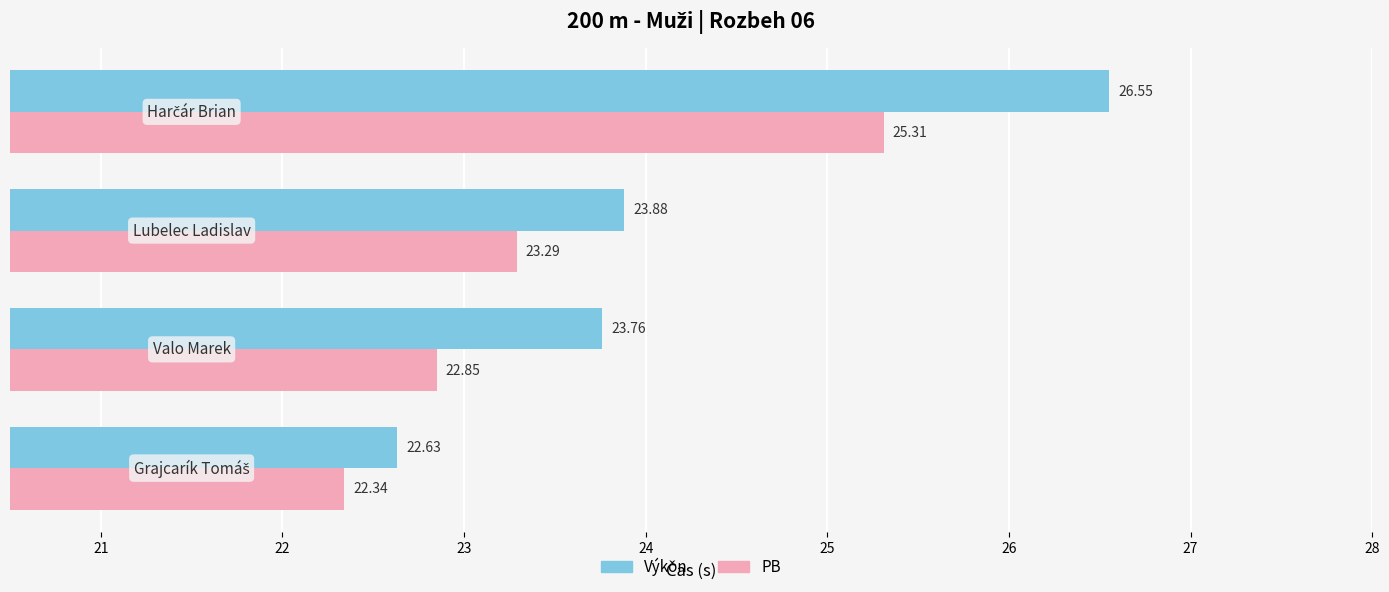

Rank the series by their maximum value, from lowest to highest.

PB, Výkon